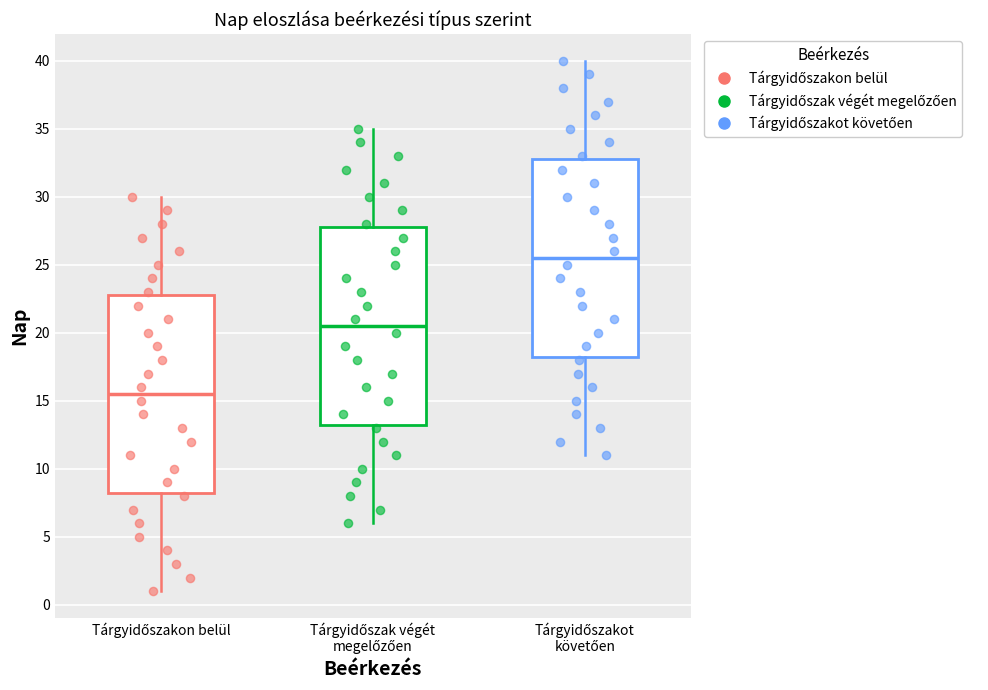

Reading left to right, read every box against the y-axis: the position of its median line, the range the box covers, and the ends of its whiskers. The values are not printed on the chart, so give them approximately, as read against the axis.

Tárgyidőszakon belül: median 15.5, box 8.5 to 23.0, whiskers 1.0 to 30.0
Tárgyidőszak végét megelőzően: median 20.5, box 13.5 to 28.0, whiskers 6.0 to 35.0
Tárgyidőszakot követően: median 25.5, box 18.5 to 33.0, whiskers 11.0 to 40.0